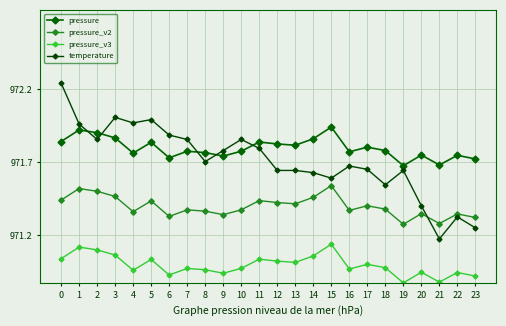

How many interior local valleys does the pressure series have?

7